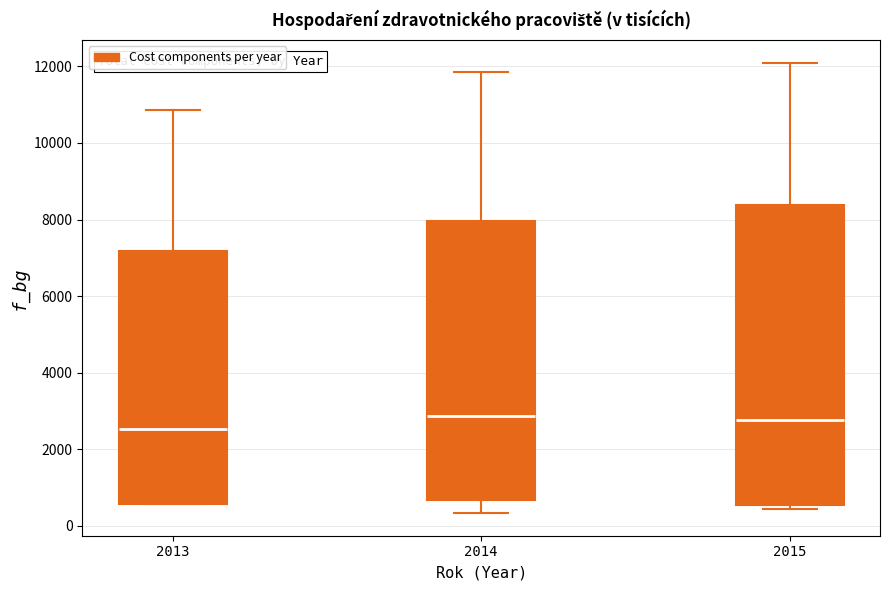

Reading left to right, read every box against the y-axis: the position of its median line, the range the box covers, and the ends of its whiskers. The values are not printed on the chart, so give them approximately, as read against the axis.

2013: median 2600, box 600 to 7200, whiskers 600 to 10800
2014: median 2800, box 600 to 8000, whiskers 400 to 11800
2015: median 2800, box 600 to 8400, whiskers 400 to 12000